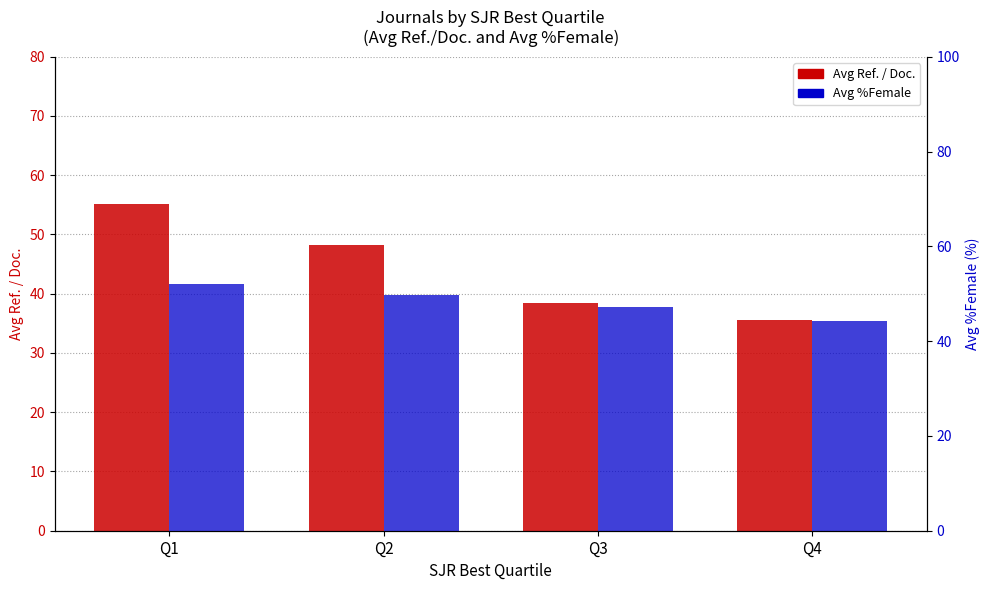

How many groups of bars are there?

4